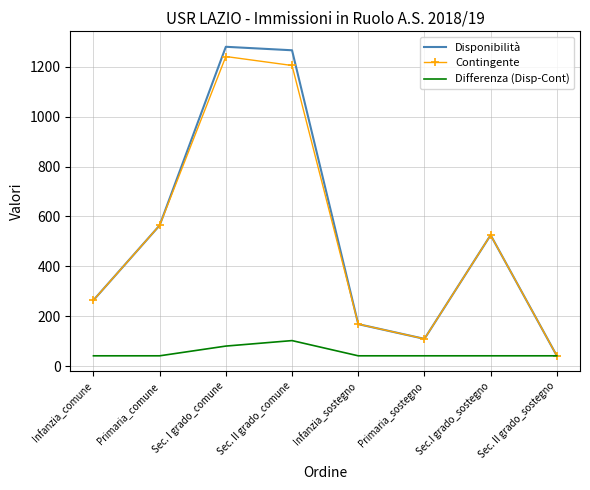

Reading left to right, what are all the values shown in this chart?

Disponibilità: Infanzia_comune=264	Primaria_comune=564	Sec. I grado_comune=1280	Sec. II grado_comune=1266	Infanzia_sostegno=168	Primaria_sostegno=109	Sec.I grado_sostegno=525	Sec. II grado_sostegno=41
Contingente: Infanzia_comune=264	Primaria_comune=564	Sec. I grado_comune=1241	Sec. II grado_comune=1205	Infanzia_sostegno=168	Primaria_sostegno=109	Sec.I grado_sostegno=525	Sec. II grado_sostegno=41
Differenza (Disp-Cont): Infanzia_comune=41	Primaria_comune=41	Sec. I grado_comune=80	Sec. II grado_comune=102	Infanzia_sostegno=41	Primaria_sostegno=41	Sec.I grado_sostegno=41	Sec. II grado_sostegno=41